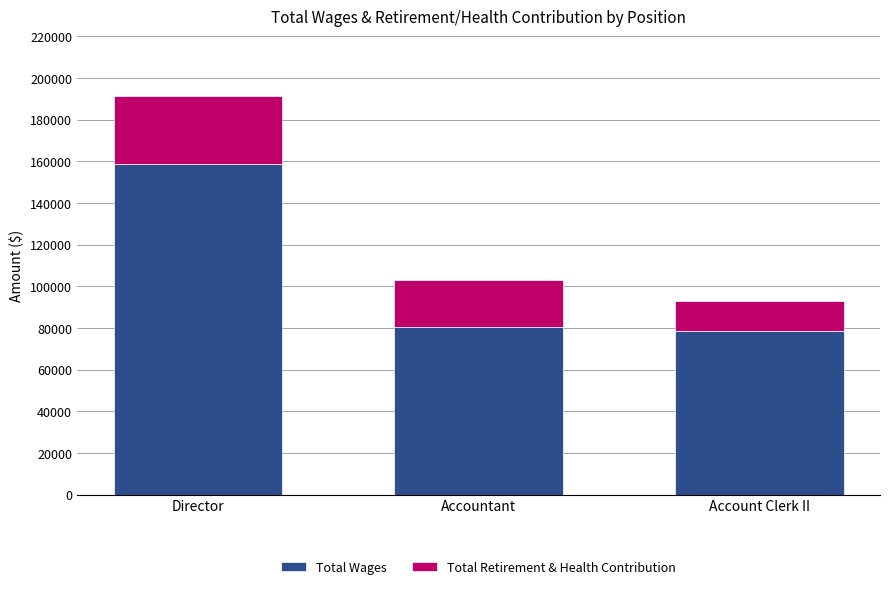

What is the lowest value of the Total Wages series?

78602